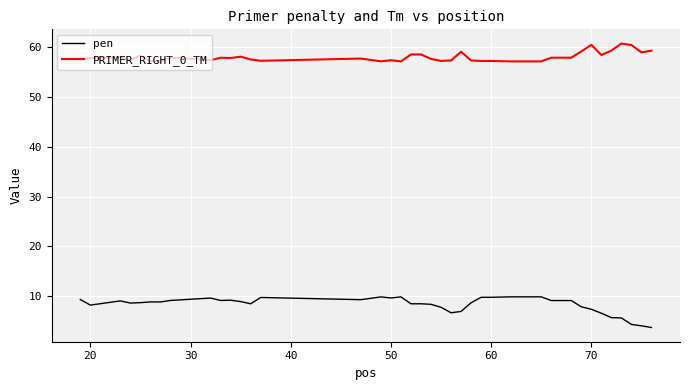

Which series has the largest total across all categories?

PRIMER_RIGHT_0_TM